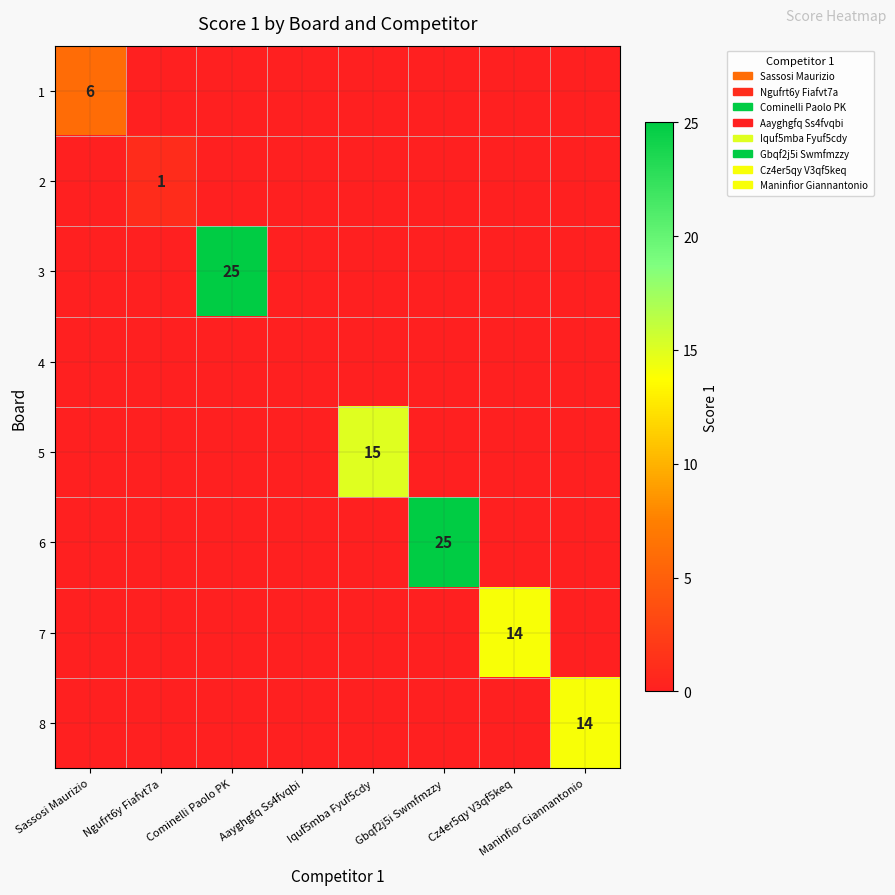

The 3 series shows 25 at Cominelli Paolo PK. True or false?

True